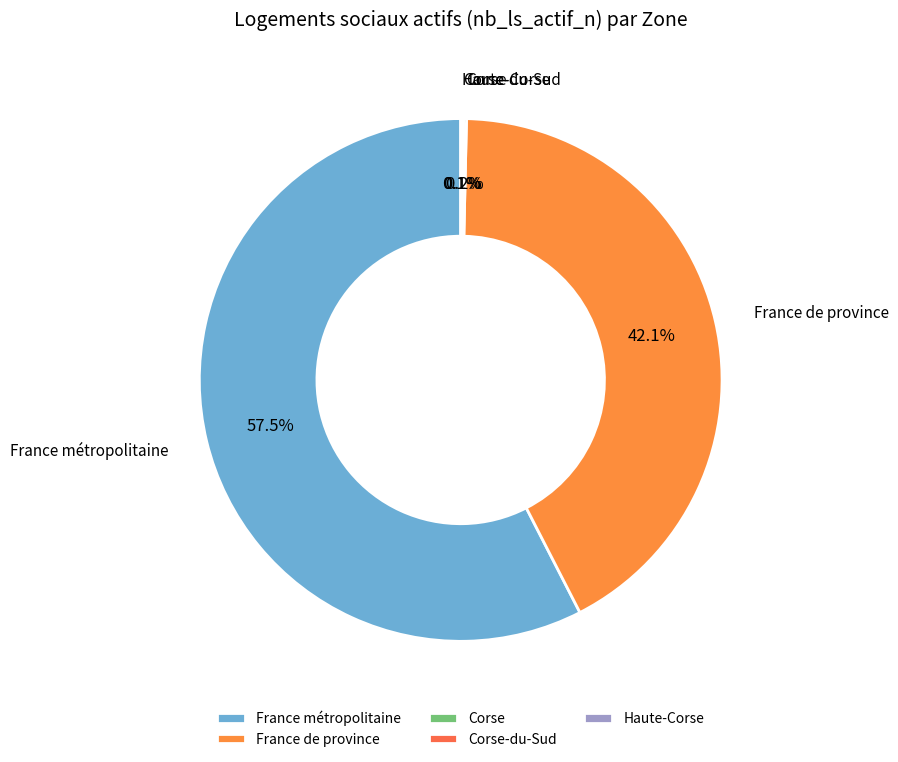

What portion of the pie excludes France métropolitaine?

42.5%